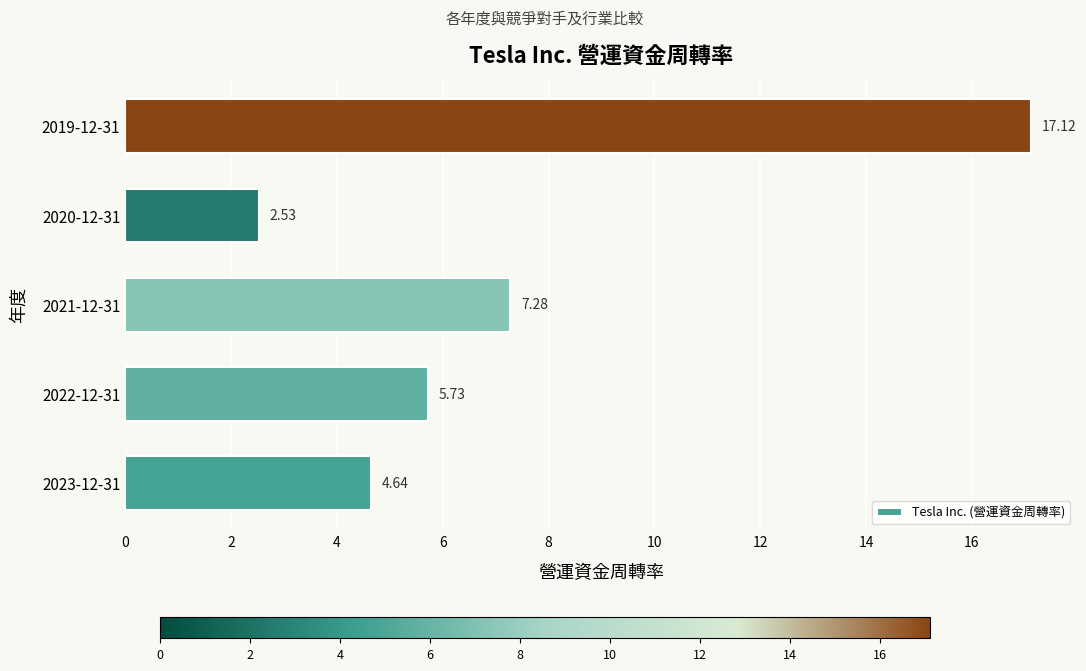

What is the difference between the maximum and minimum values?

14.6